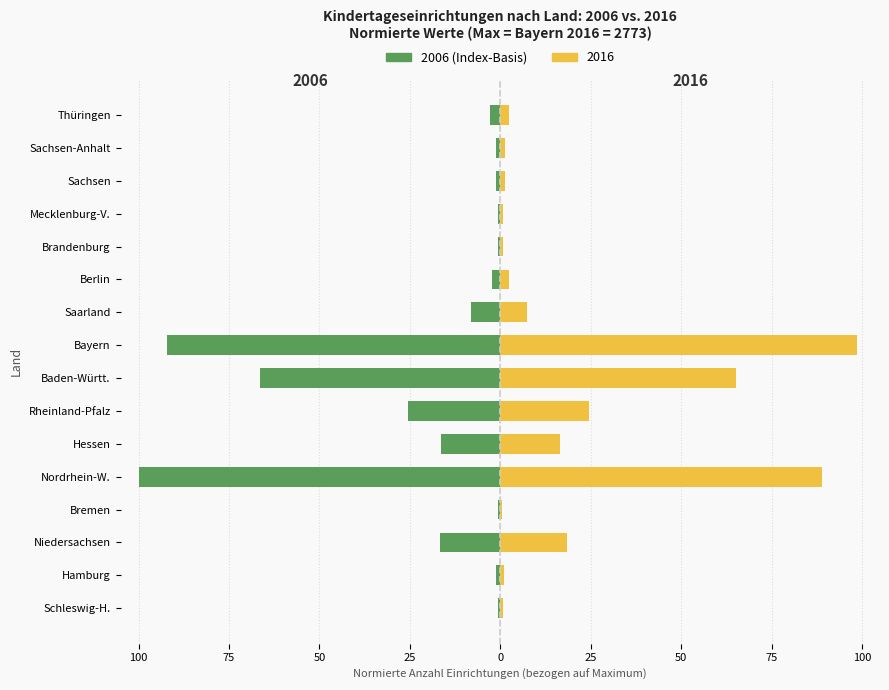

Is it true that the value at Mecklenburg-V. is -0.6?

True